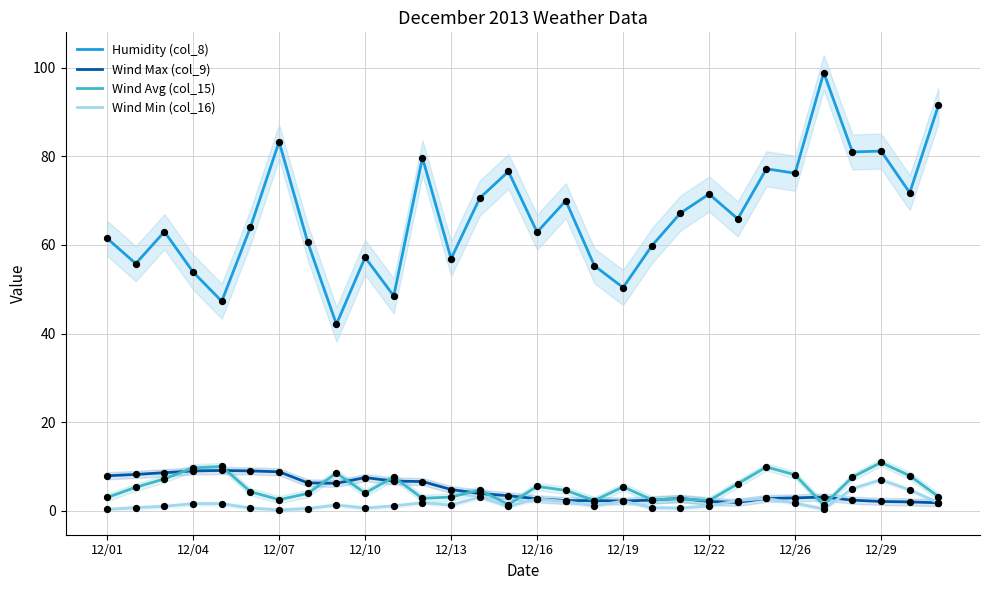

Which series contains the lowest Y value?

Wind Min (col_16)